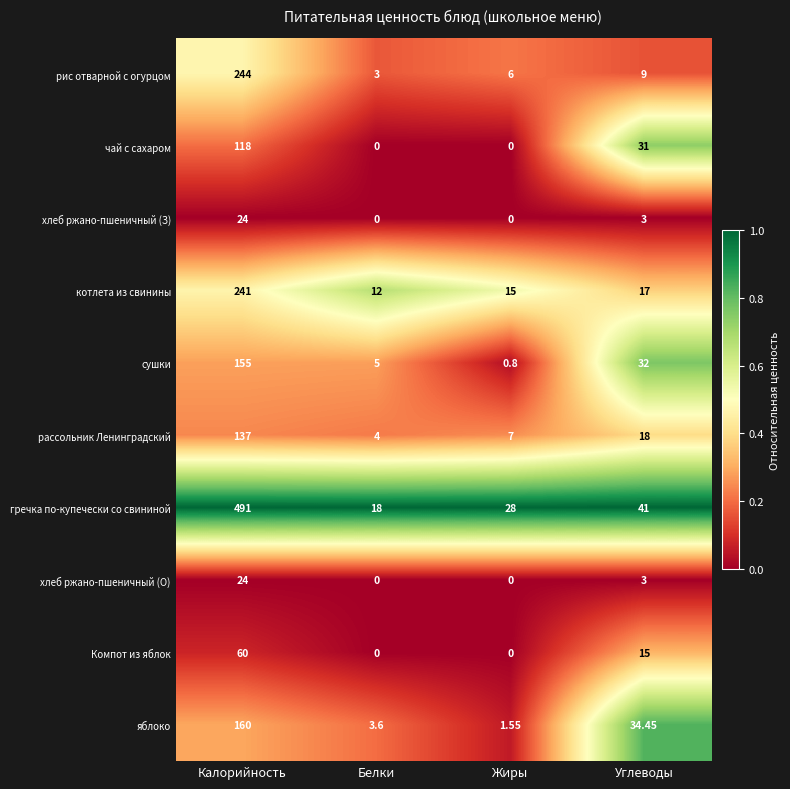

List the labels in order of яблоко value, largest first.

Калорийность, Углеводы, Белки, Жиры